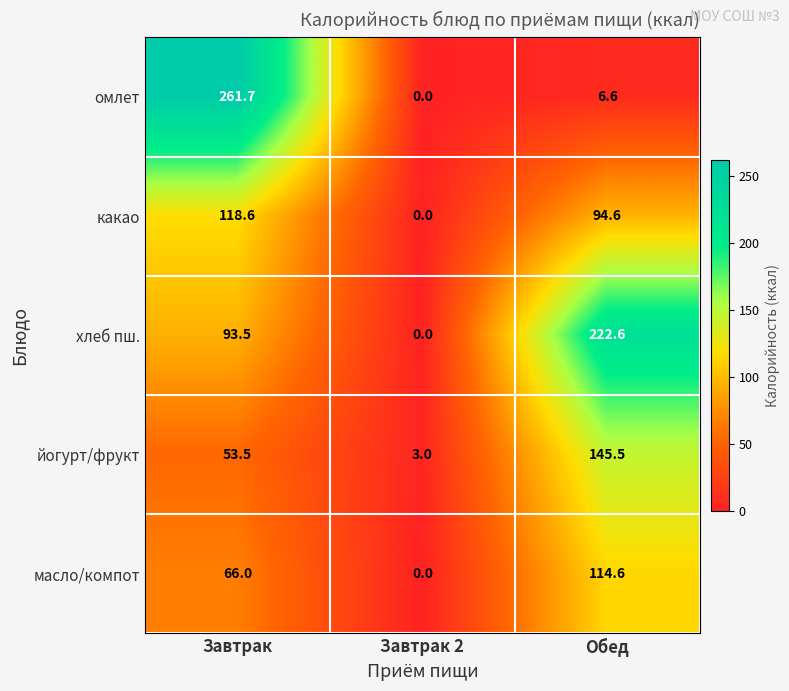

At Завтрак, list the series in order from largest to smallest.

омлет, какао, хлеб пш., масло/компот, йогурт/фрукт